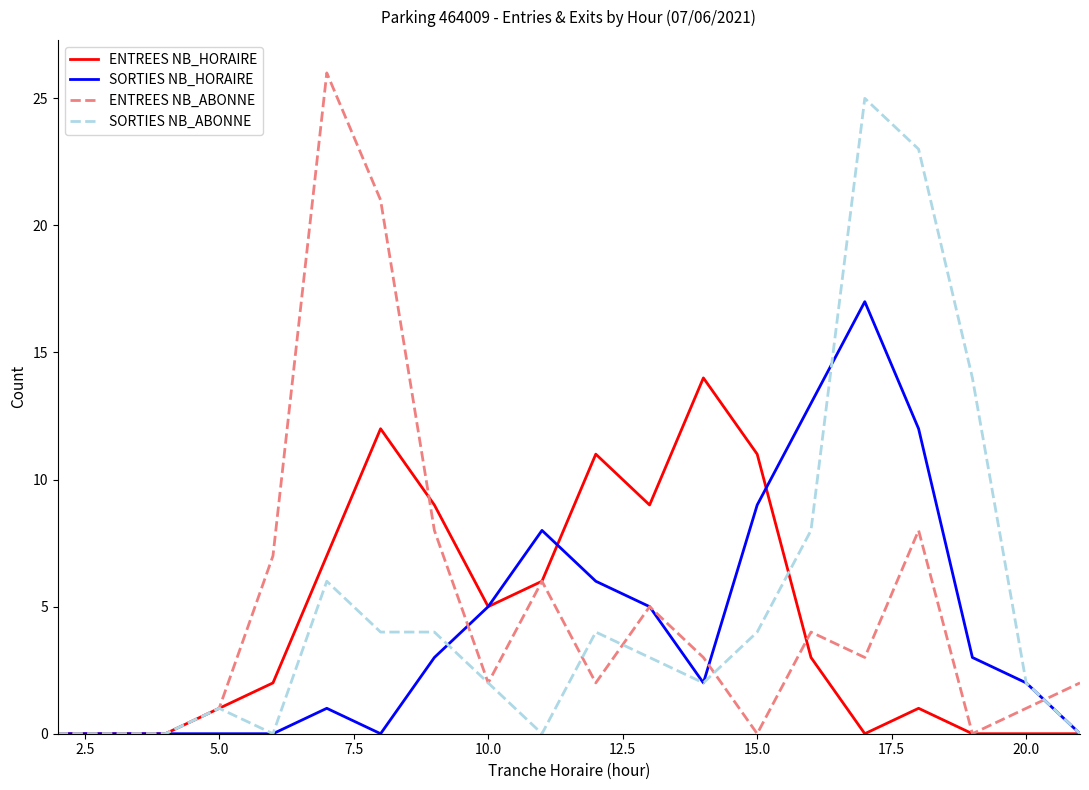

What is the greatest value displayed?

26